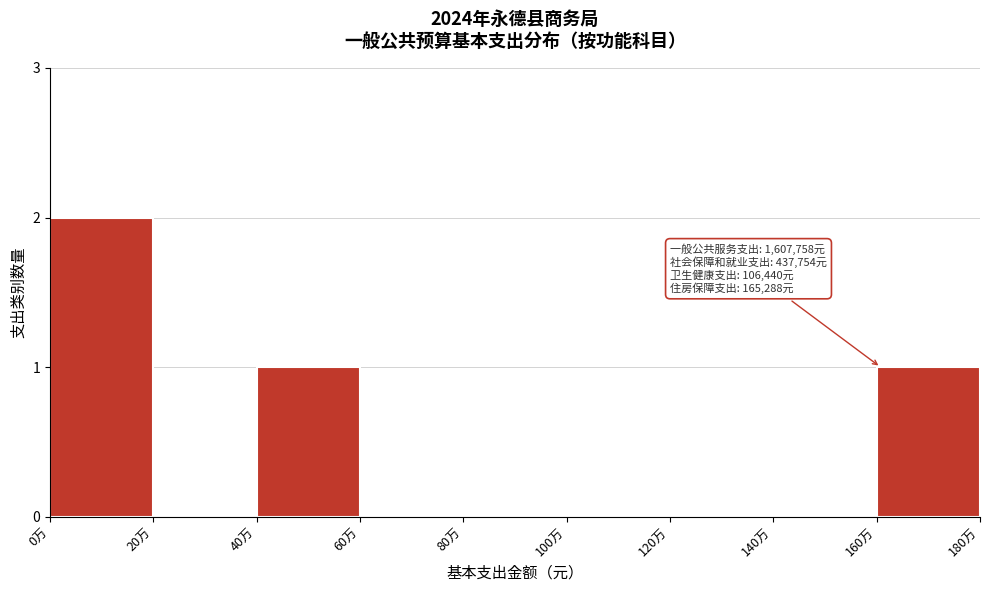

Reading left to right, what are all the values shown in this chart?

0万=2	20万=0	40万=1	60万=0	80万=0	100万=0	120万=0	140万=0	160万=1